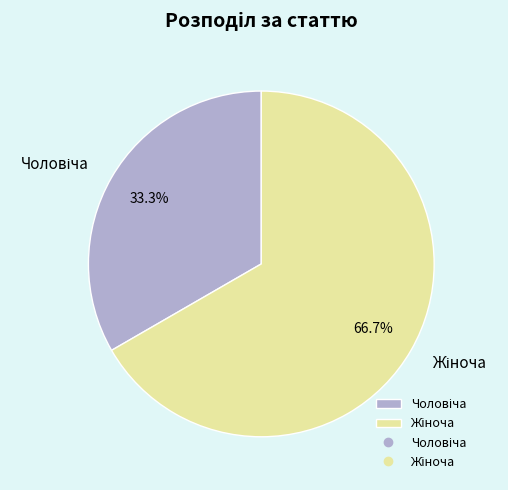

Is there any slice that represents more than half of the pie?

Yes